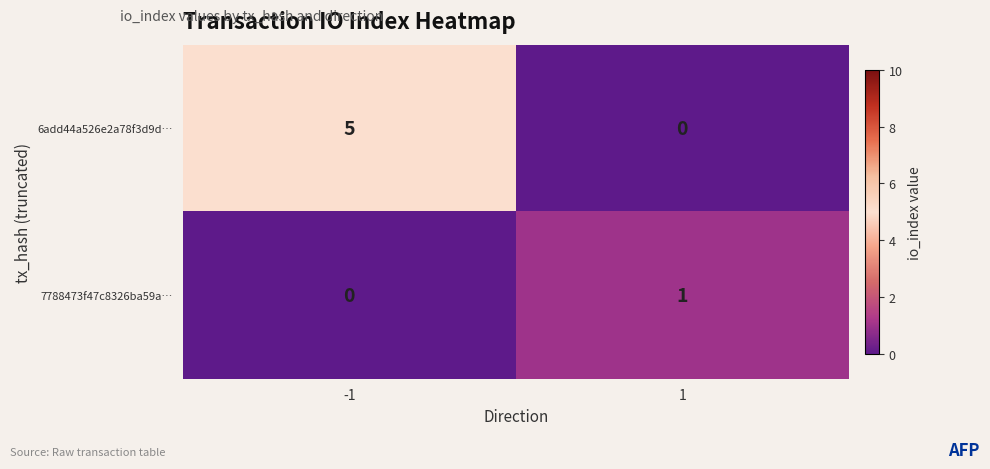

What is the difference between the maximum and minimum values in the 6add44a526e2a78f3d9d… series?

5